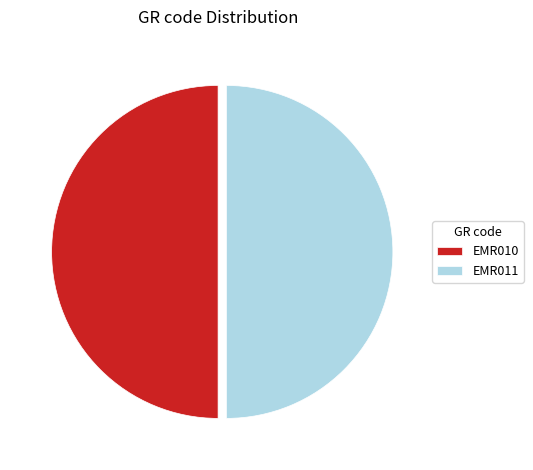

Is it true that EMR010 is 42% of the pie?

False